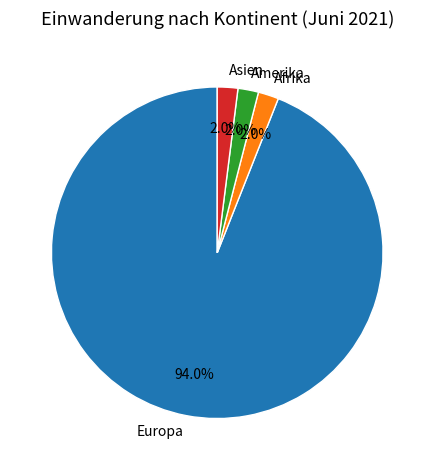

To the nearest percent, what is the average slice percentage?

25%